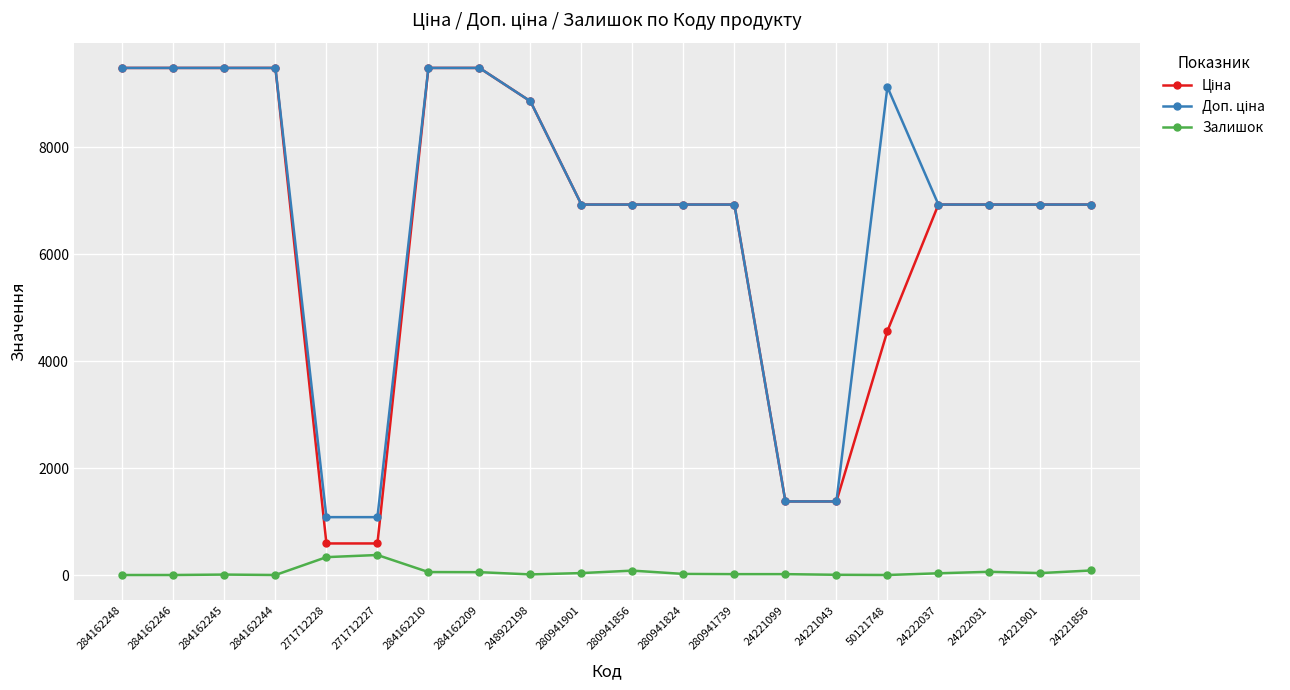

What is the value of the Залишок point at the 6th from the left?

374.0